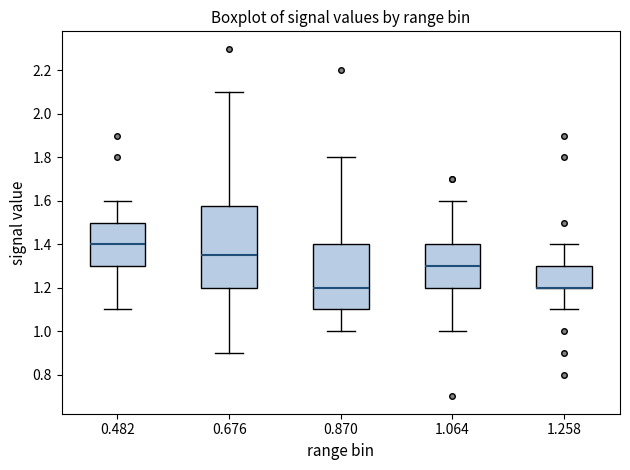

Where does the lower whisker of the box at x = 1.258 end on the y-axis? The values are not printed on the chart, so give them approximately, as read against the axis.

1.10